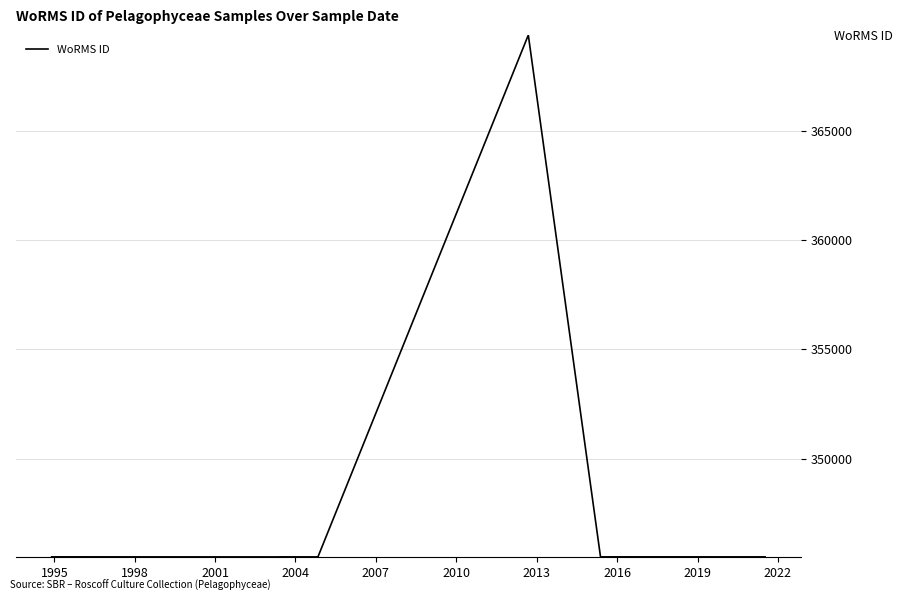

What value does the data have at 1995, to the nearest 10?

345500